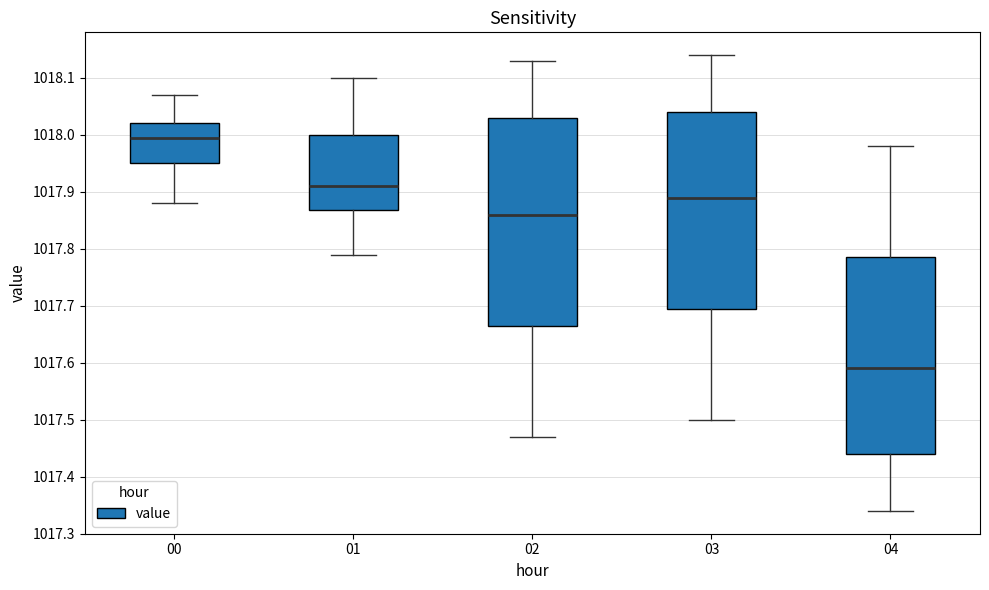

Reading left to right, read every box against the y-axis: the position of its median line, the range the box covers, and the ends of its whiskers. The values are not printed on the chart, so give them approximately, as read against the axis.

00: median 1018.00, box 1017.95 to 1018.02, whiskers 1017.88 to 1018.07
01: median 1017.91, box 1017.87 to 1018.00, whiskers 1017.79 to 1018.10
02: median 1017.86, box 1017.67 to 1018.03, whiskers 1017.47 to 1018.13
03: median 1017.89, box 1017.70 to 1018.04, whiskers 1017.50 to 1018.14
04: median 1017.59, box 1017.44 to 1017.79, whiskers 1017.34 to 1017.98